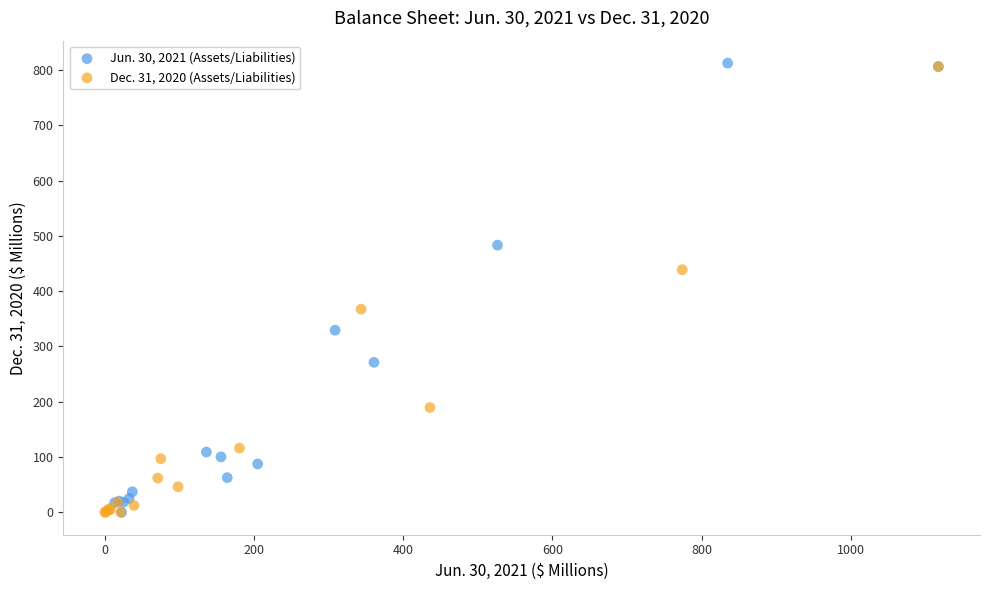

What are all the series names shown in the legend?

Jun. 30, 2021 (Assets/Liabilities), Dec. 31, 2020 (Assets/Liabilities)